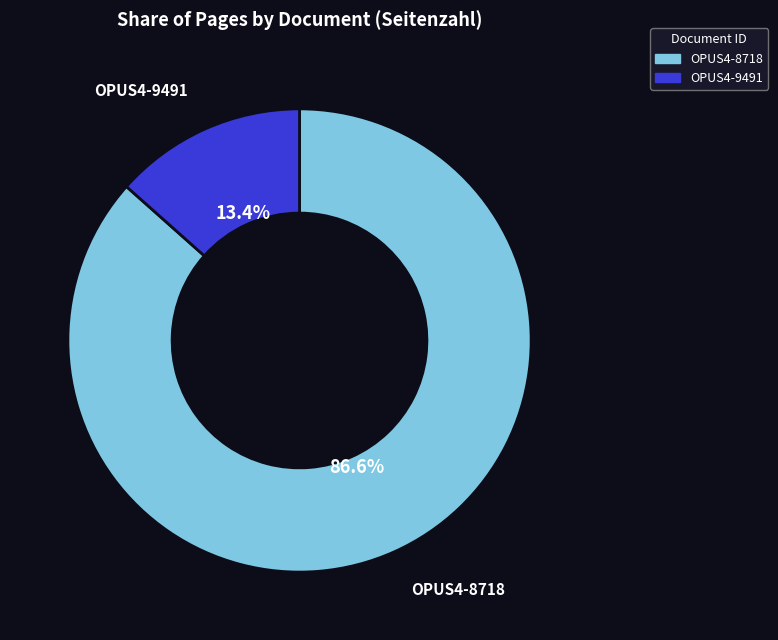

What is the ratio of the value at OPUS4-9491 to the value at OPUS4-8718?

0.2